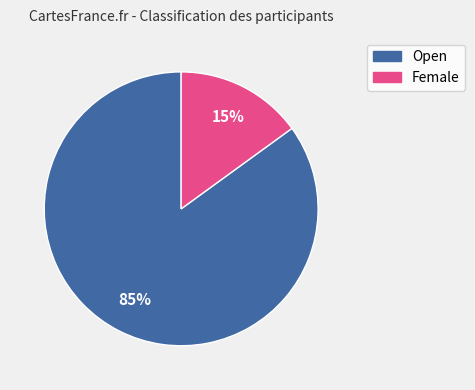

Which has a higher value, Female or Open?

Open